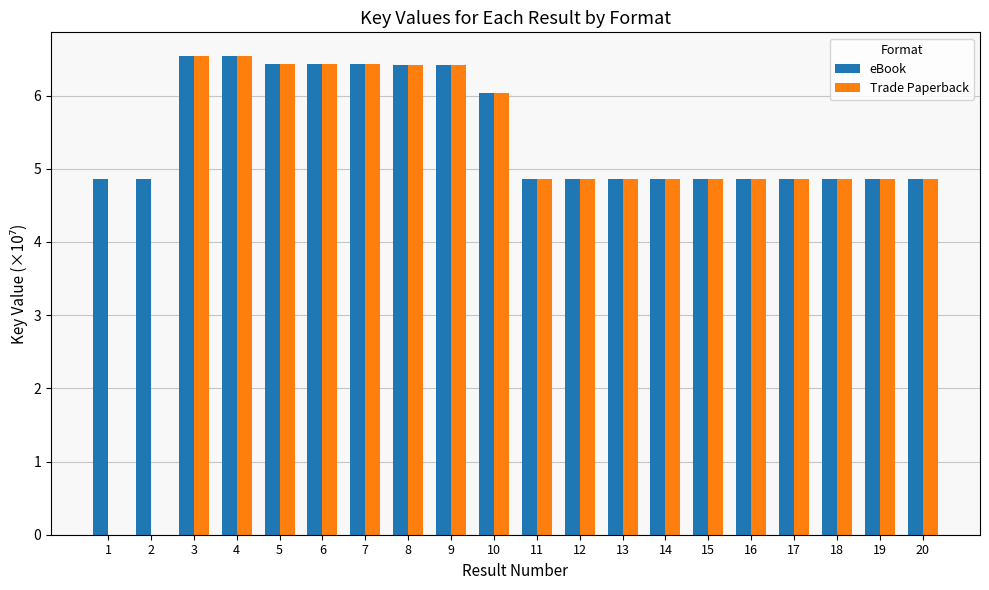

What is the sum of the Trade Paperback values at 4 and 12?

11.4